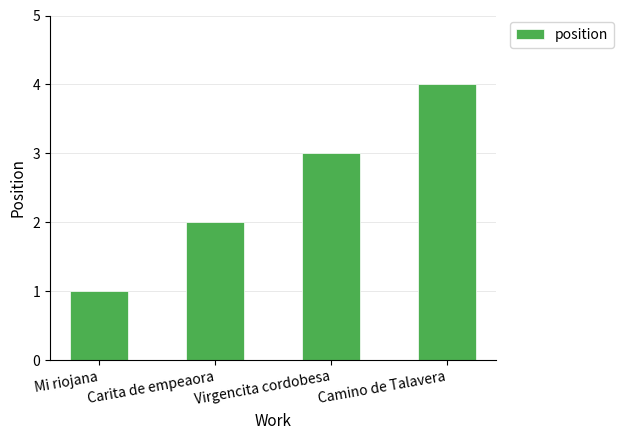

The chart shows a value of 1 at Camino de Talavera. True or false?

False